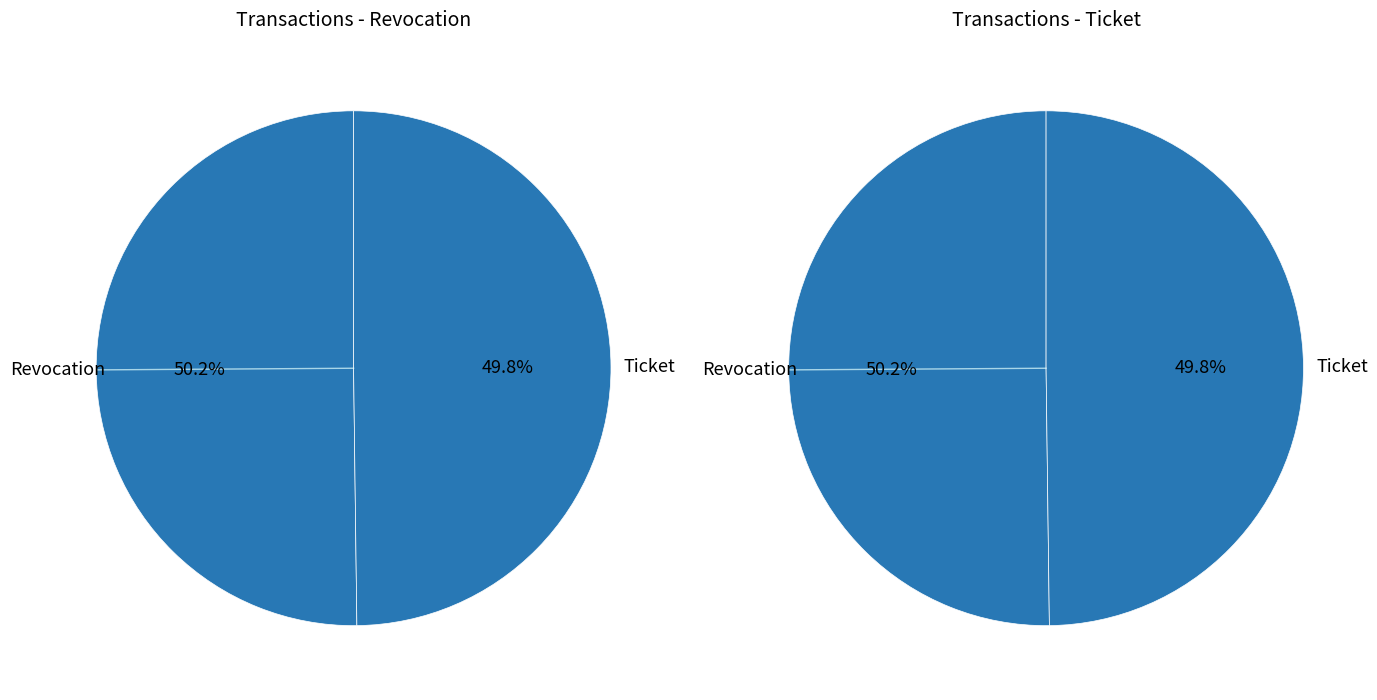

What is the smallest slice in the pie chart?

Ticket